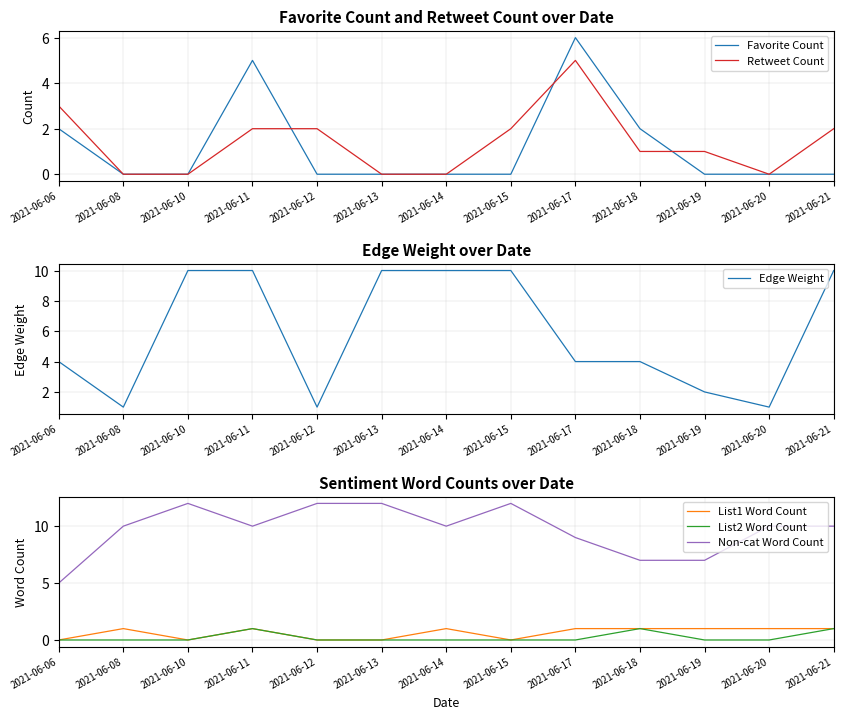

The Favorite Count series shows 0 at 2021-06-19. True or false?

True